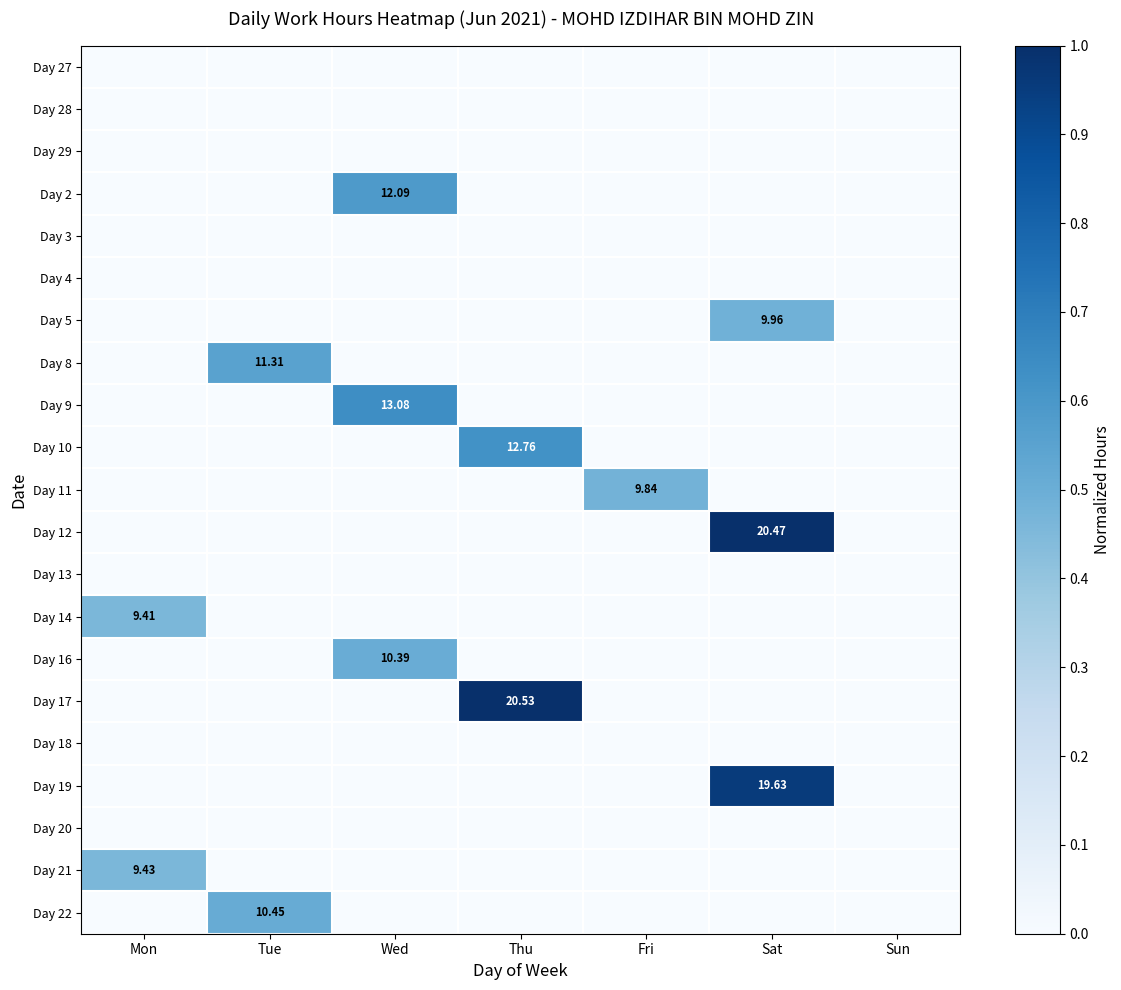

At which category does the chart reach its peak across all series?

Thu